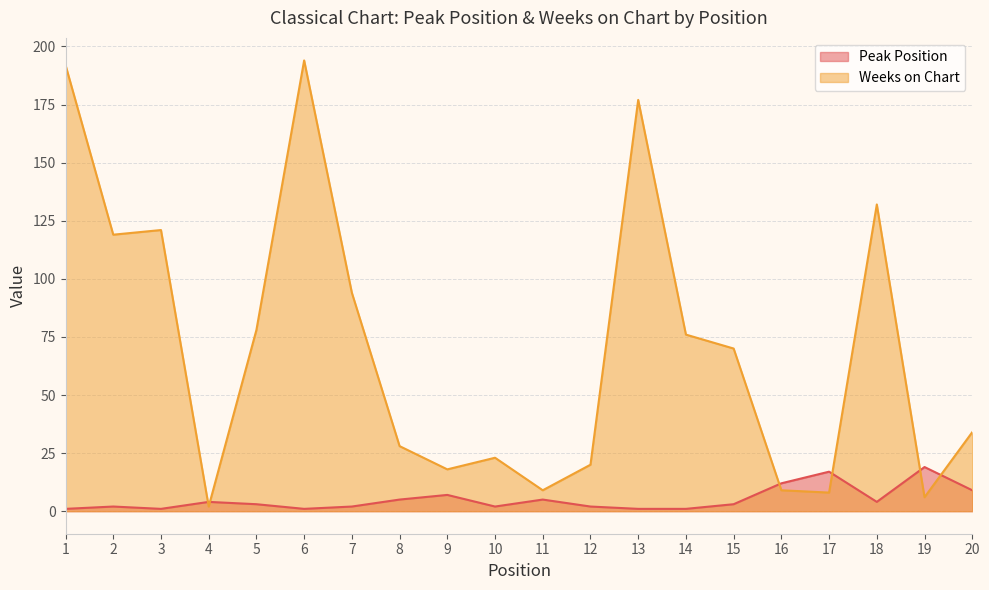

At which label is Peak Position closest to 10?

20